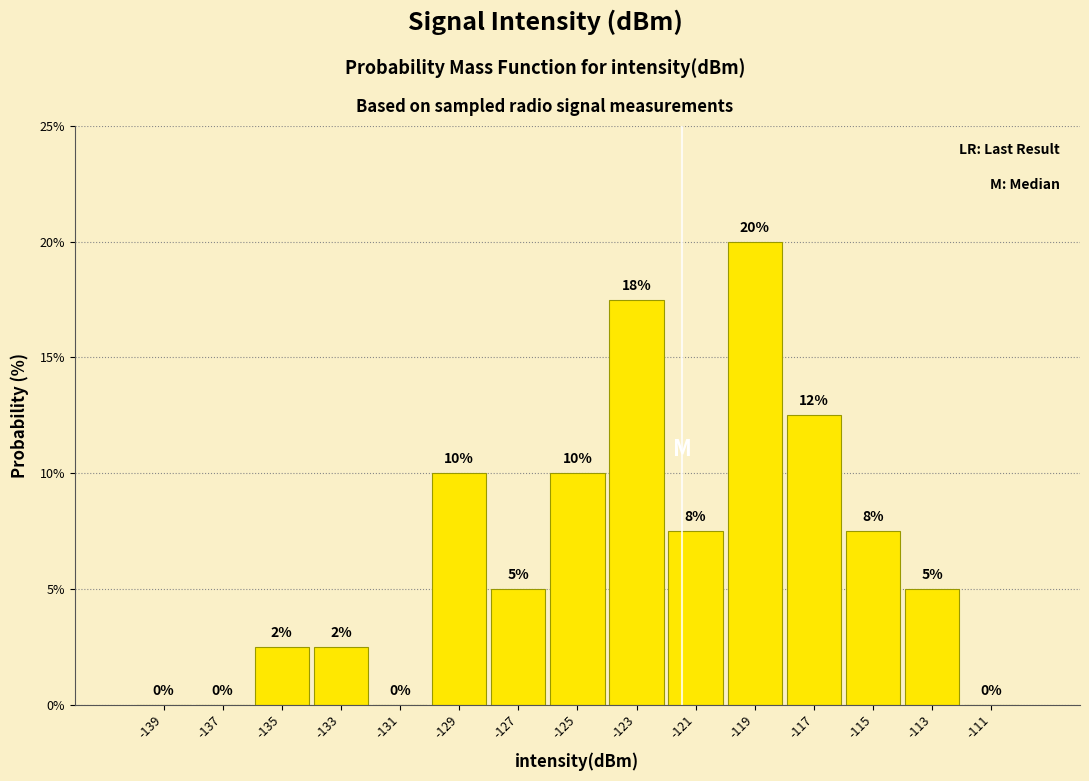

Which range on the x-axis has the tallest bar?

-120 to -118